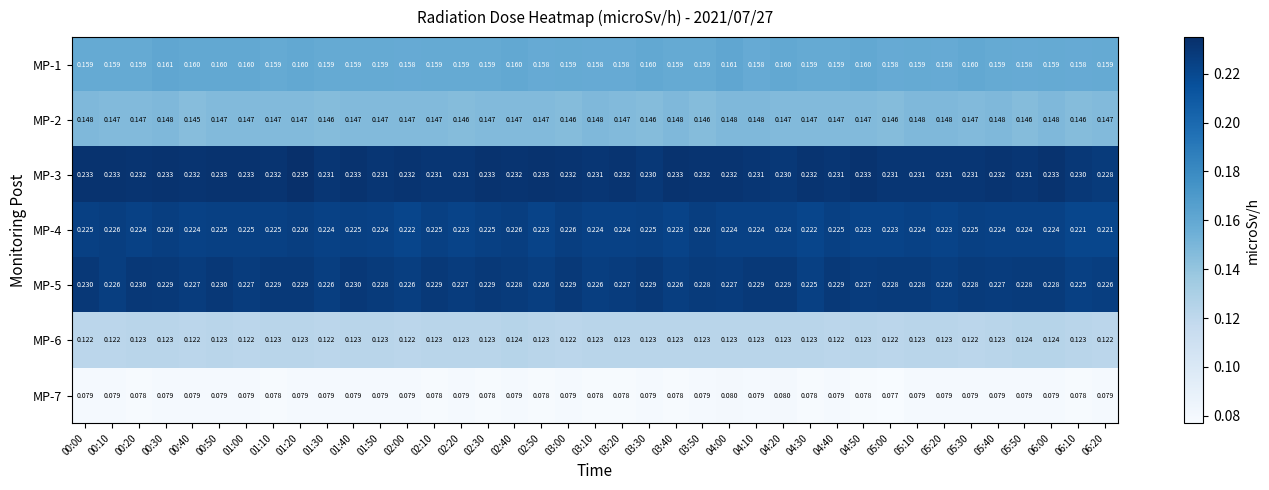

Is the value of MP-2 at 03:50 greater than the value of MP-1 at 04:50?

No